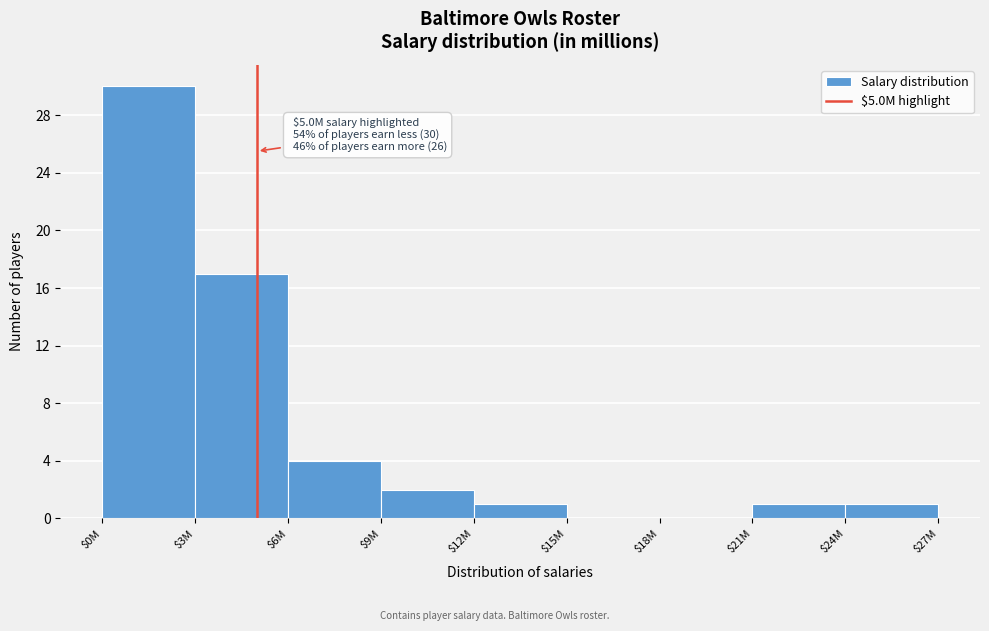

What is the maximum value shown in the chart?

30